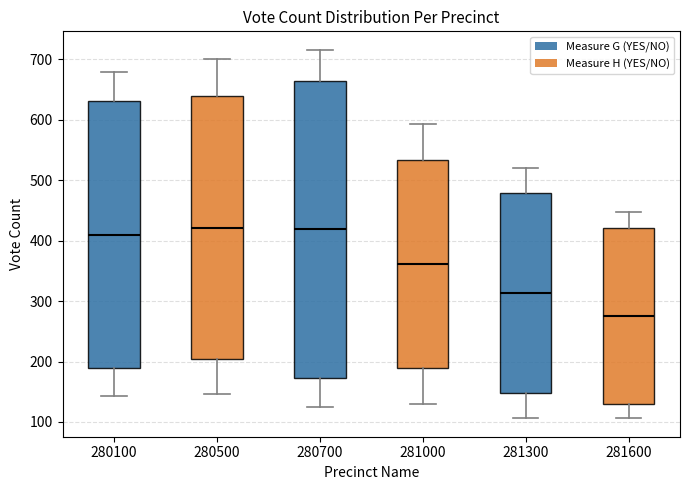

Where does the upper whisker of the box at x = 281300 end on the y-axis? The values are not printed on the chart, so give them approximately, as read against the axis.

520